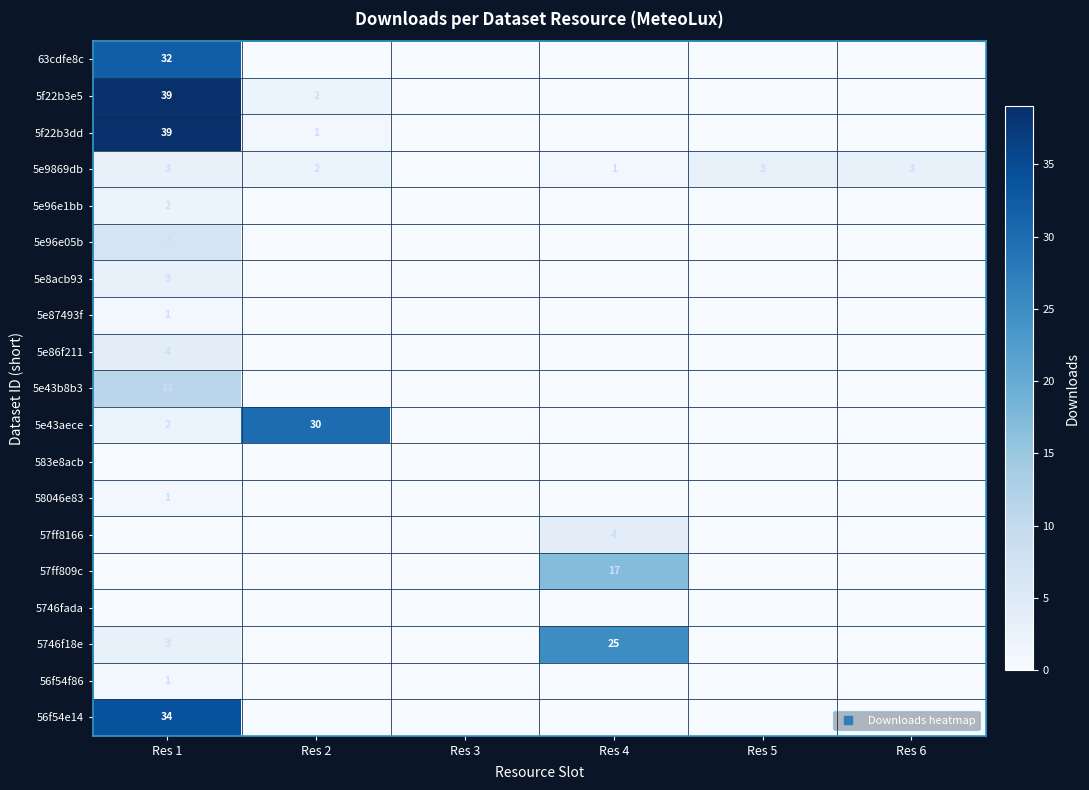

What is the sum of the 5e43aece values at Res 2 and Res 1?

32